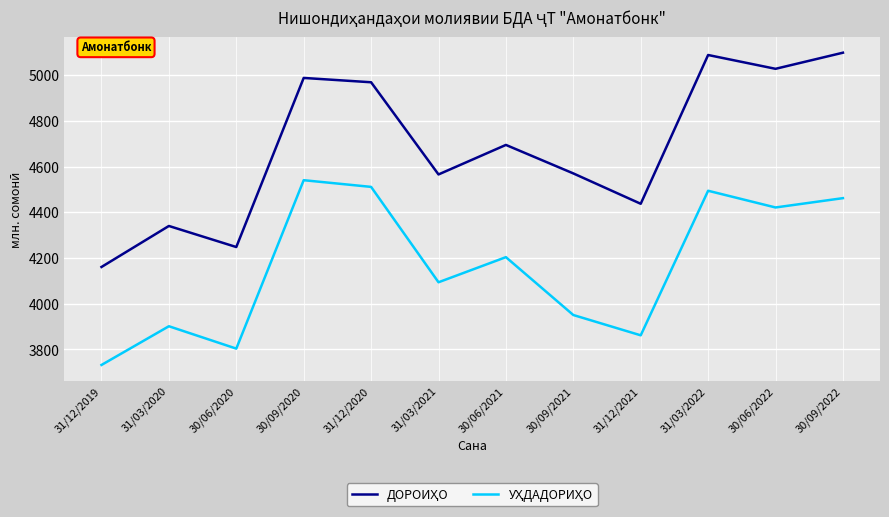

What is the spread (max minus min) of values at 31/12/2020?

457.9